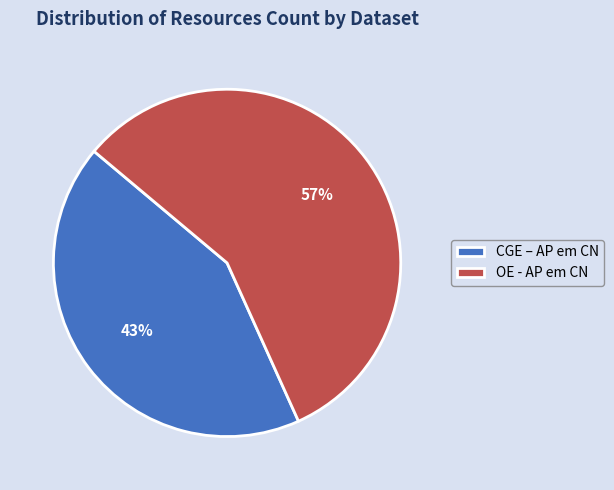

Count the number of slices in the pie.

2